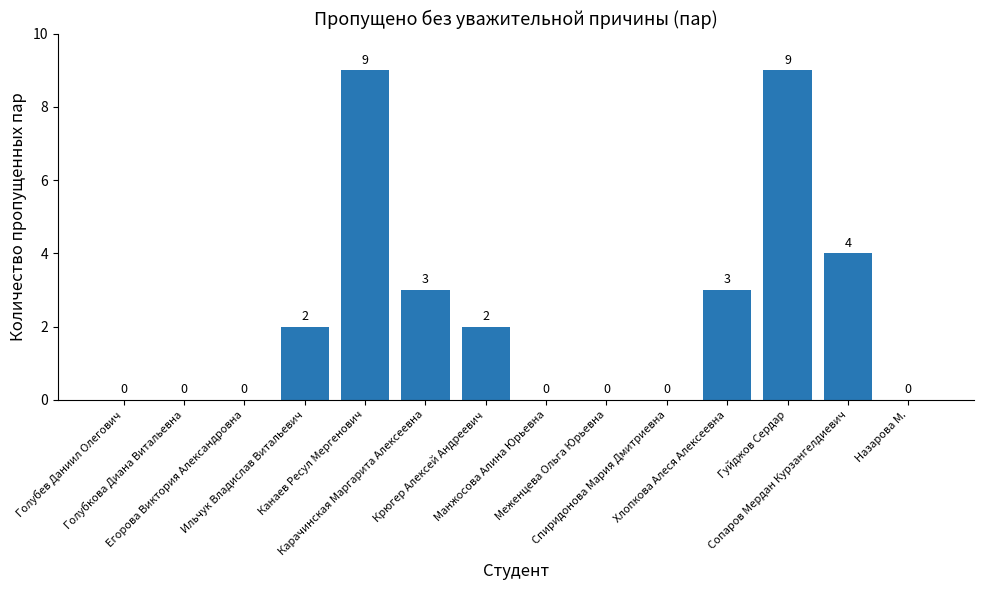

What is the sum of all values?

32